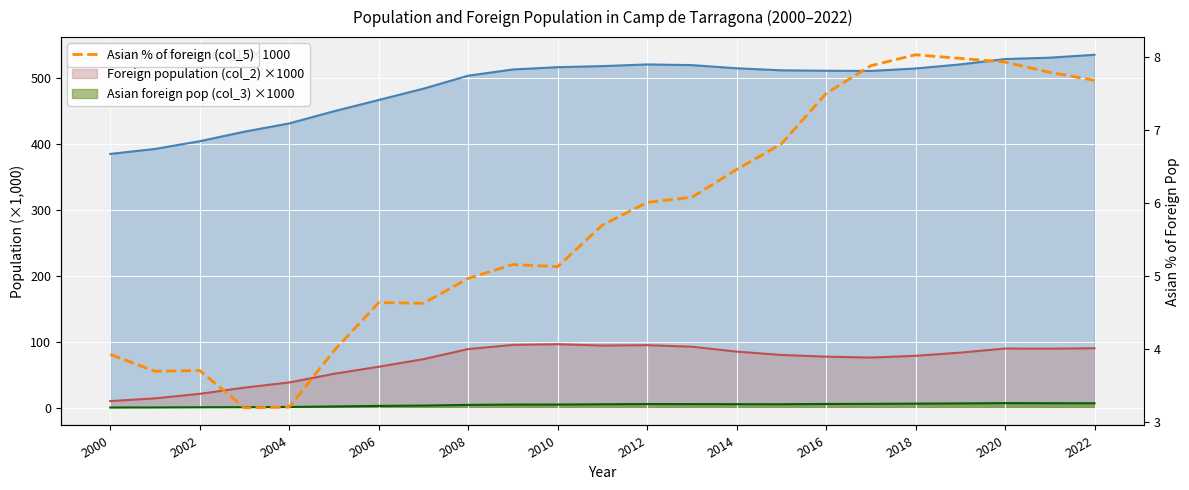

The chart shows a value of 7.7 at 2022. True or false?

True